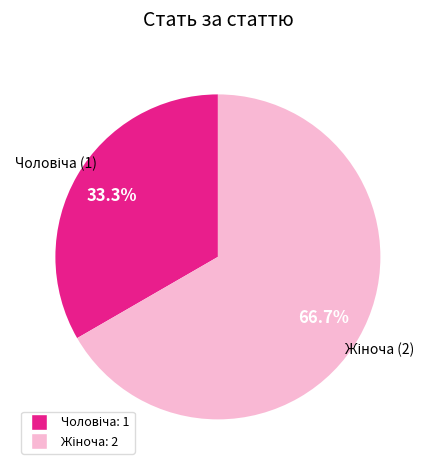

Is there any slice that represents more than half of the pie?

Yes